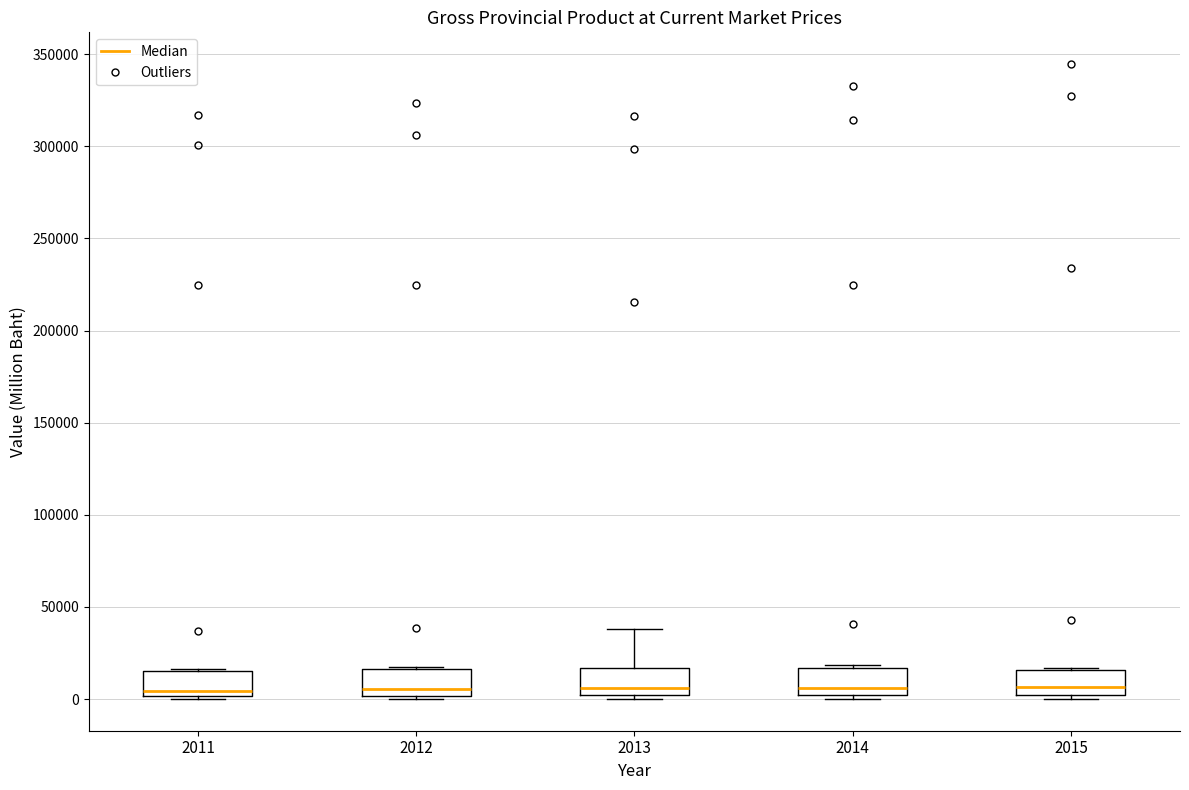

Reading left to right, transcribe this box plot: for each box, give where its median line is, the range the box spans, and where its two whiskers end, as read against the y-axis. The values are not printed on the chart, so give them approximately, as read against the axis.

2011: median 5000, box 0 to 15000, whiskers 0 (just below the box's lower edge) to 15000
2012: median 5000, box 0 to 15000, whiskers 0 (just below the box's lower edge) to 20000
2013: median 5000, box 0 to 15000, whiskers 0 (just below the box's lower edge) to 40000
2014: median 5000, box 0 to 15000, whiskers 0 (just below the box's lower edge) to 20000
2015: median 5000, box 0 to 15000, whiskers 0 (just below the box's lower edge) to 15000